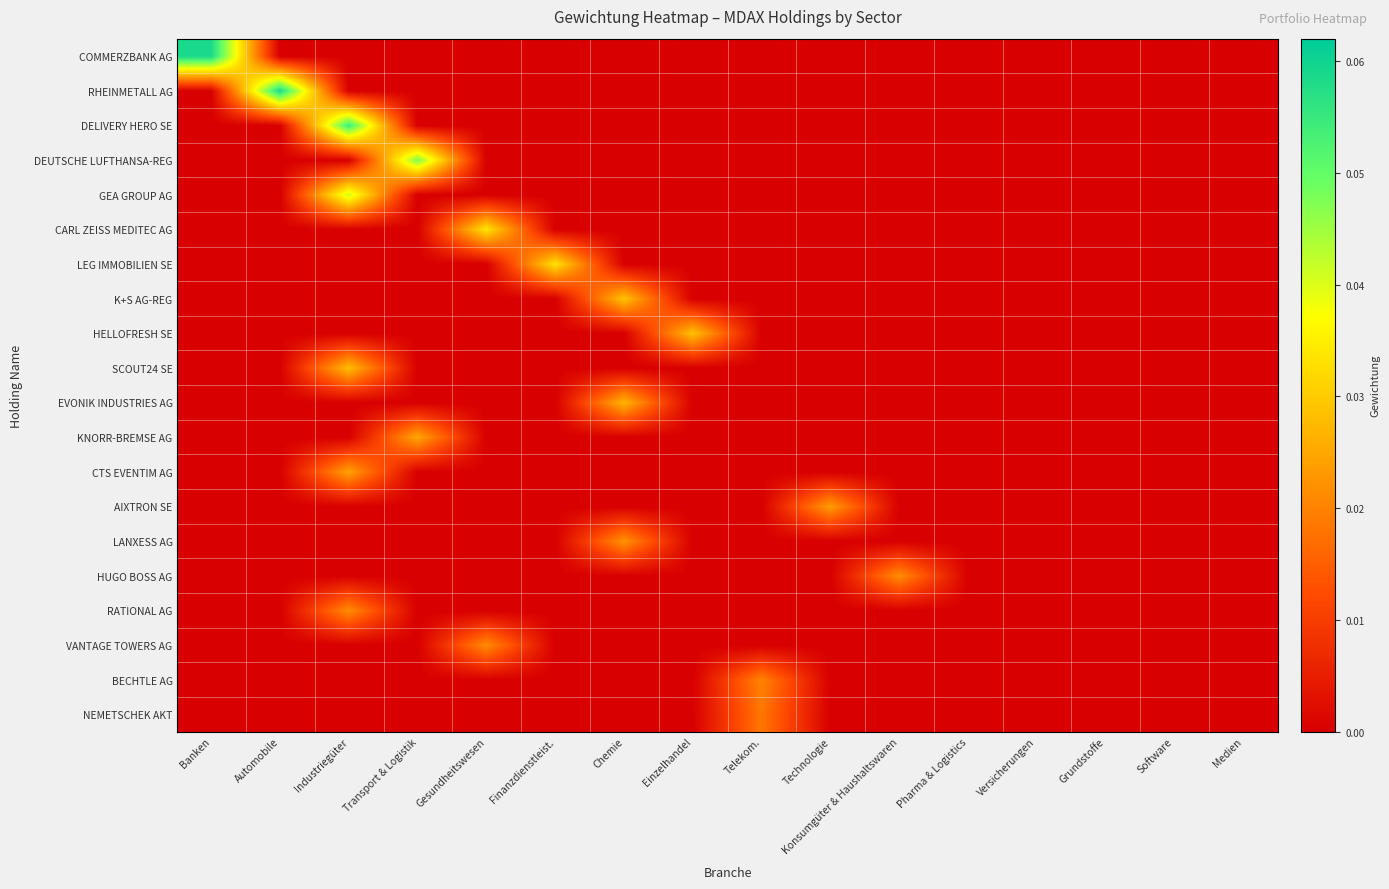

Reading left to right, extract all data points from this chart.

COMMERZBANK AG: Banken=0.1	Automobile=0.0	Industriegüter=0.0	Transport & Logistik=0.0	Gesundheitswesen=0.0	Finanzdienstleist.=0.0	Chemie=0.0	Einzelhandel=0.0	Telekom.=0.0	Technologie=0.0	Konsumgüter & Haushaltswaren=0.0	Pharma & Logistics=0.0	Versicherungen=0.0	Grundstoffe=0.0	Software=0.0	Medien=0.0
RHEINMETALL AG: Banken=0.0	Automobile=0.1	Industriegüter=0.0	Transport & Logistik=0.0	Gesundheitswesen=0.0	Finanzdienstleist.=0.0	Chemie=0.0	Einzelhandel=0.0	Telekom.=0.0	Technologie=0.0	Konsumgüter & Haushaltswaren=0.0	Pharma & Logistics=0.0	Versicherungen=0.0	Grundstoffe=0.0	Software=0.0	Medien=0.0
DELIVERY HERO SE: Banken=0.0	Automobile=0.0	Industriegüter=0.1	Transport & Logistik=0.0	Gesundheitswesen=0.0	Finanzdienstleist.=0.0	Chemie=0.0	Einzelhandel=0.0	Telekom.=0.0	Technologie=0.0	Konsumgüter & Haushaltswaren=0.0	Pharma & Logistics=0.0	Versicherungen=0.0	Grundstoffe=0.0	Software=0.0	Medien=0.0
DEUTSCHE LUFTHANSA-REG: Banken=0.0	Automobile=0.0	Industriegüter=0.0	Transport & Logistik=0.0	Gesundheitswesen=0.0	Finanzdienstleist.=0.0	Chemie=0.0	Einzelhandel=0.0	Telekom.=0.0	Technologie=0.0	Konsumgüter & Haushaltswaren=0.0	Pharma & Logistics=0.0	Versicherungen=0.0	Grundstoffe=0.0	Software=0.0	Medien=0.0
GEA GROUP AG: Banken=0.0	Automobile=0.0	Industriegüter=0.0	Transport & Logistik=0.0	Gesundheitswesen=0.0	Finanzdienstleist.=0.0	Chemie=0.0	Einzelhandel=0.0	Telekom.=0.0	Technologie=0.0	Konsumgüter & Haushaltswaren=0.0	Pharma & Logistics=0.0	Versicherungen=0.0	Grundstoffe=0.0	Software=0.0	Medien=0.0
CARL ZEISS MEDITEC AG: Banken=0.0	Automobile=0.0	Industriegüter=0.0	Transport & Logistik=0.0	Gesundheitswesen=0.0	Finanzdienstleist.=0.0	Chemie=0.0	Einzelhandel=0.0	Telekom.=0.0	Technologie=0.0	Konsumgüter & Haushaltswaren=0.0	Pharma & Logistics=0.0	Versicherungen=0.0	Grundstoffe=0.0	Software=0.0	Medien=0.0
LEG IMMOBILIEN SE: Banken=0.0	Automobile=0.0	Industriegüter=0.0	Transport & Logistik=0.0	Gesundheitswesen=0.0	Finanzdienstleist.=0.0	Chemie=0.0	Einzelhandel=0.0	Telekom.=0.0	Technologie=0.0	Konsumgüter & Haushaltswaren=0.0	Pharma & Logistics=0.0	Versicherungen=0.0	Grundstoffe=0.0	Software=0.0	Medien=0.0
K+S AG-REG: Banken=0.0	Automobile=0.0	Industriegüter=0.0	Transport & Logistik=0.0	Gesundheitswesen=0.0	Finanzdienstleist.=0.0	Chemie=0.0	Einzelhandel=0.0	Telekom.=0.0	Technologie=0.0	Konsumgüter & Haushaltswaren=0.0	Pharma & Logistics=0.0	Versicherungen=0.0	Grundstoffe=0.0	Software=0.0	Medien=0.0
HELLOFRESH SE: Banken=0.0	Automobile=0.0	Industriegüter=0.0	Transport & Logistik=0.0	Gesundheitswesen=0.0	Finanzdienstleist.=0.0	Chemie=0.0	Einzelhandel=0.0	Telekom.=0.0	Technologie=0.0	Konsumgüter & Haushaltswaren=0.0	Pharma & Logistics=0.0	Versicherungen=0.0	Grundstoffe=0.0	Software=0.0	Medien=0.0
SCOUT24 SE: Banken=0.0	Automobile=0.0	Industriegüter=0.0	Transport & Logistik=0.0	Gesundheitswesen=0.0	Finanzdienstleist.=0.0	Chemie=0.0	Einzelhandel=0.0	Telekom.=0.0	Technologie=0.0	Konsumgüter & Haushaltswaren=0.0	Pharma & Logistics=0.0	Versicherungen=0.0	Grundstoffe=0.0	Software=0.0	Medien=0.0
EVONIK INDUSTRIES AG: Banken=0.0	Automobile=0.0	Industriegüter=0.0	Transport & Logistik=0.0	Gesundheitswesen=0.0	Finanzdienstleist.=0.0	Chemie=0.0	Einzelhandel=0.0	Telekom.=0.0	Technologie=0.0	Konsumgüter & Haushaltswaren=0.0	Pharma & Logistics=0.0	Versicherungen=0.0	Grundstoffe=0.0	Software=0.0	Medien=0.0
KNORR-BREMSE AG: Banken=0.0	Automobile=0.0	Industriegüter=0.0	Transport & Logistik=0.0	Gesundheitswesen=0.0	Finanzdienstleist.=0.0	Chemie=0.0	Einzelhandel=0.0	Telekom.=0.0	Technologie=0.0	Konsumgüter & Haushaltswaren=0.0	Pharma & Logistics=0.0	Versicherungen=0.0	Grundstoffe=0.0	Software=0.0	Medien=0.0
CTS EVENTIM AG: Banken=0.0	Automobile=0.0	Industriegüter=0.0	Transport & Logistik=0.0	Gesundheitswesen=0.0	Finanzdienstleist.=0.0	Chemie=0.0	Einzelhandel=0.0	Telekom.=0.0	Technologie=0.0	Konsumgüter & Haushaltswaren=0.0	Pharma & Logistics=0.0	Versicherungen=0.0	Grundstoffe=0.0	Software=0.0	Medien=0.0
AIXTRON SE: Banken=0.0	Automobile=0.0	Industriegüter=0.0	Transport & Logistik=0.0	Gesundheitswesen=0.0	Finanzdienstleist.=0.0	Chemie=0.0	Einzelhandel=0.0	Telekom.=0.0	Technologie=0.0	Konsumgüter & Haushaltswaren=0.0	Pharma & Logistics=0.0	Versicherungen=0.0	Grundstoffe=0.0	Software=0.0	Medien=0.0
LANXESS AG: Banken=0.0	Automobile=0.0	Industriegüter=0.0	Transport & Logistik=0.0	Gesundheitswesen=0.0	Finanzdienstleist.=0.0	Chemie=0.0	Einzelhandel=0.0	Telekom.=0.0	Technologie=0.0	Konsumgüter & Haushaltswaren=0.0	Pharma & Logistics=0.0	Versicherungen=0.0	Grundstoffe=0.0	Software=0.0	Medien=0.0
HUGO BOSS AG: Banken=0.0	Automobile=0.0	Industriegüter=0.0	Transport & Logistik=0.0	Gesundheitswesen=0.0	Finanzdienstleist.=0.0	Chemie=0.0	Einzelhandel=0.0	Telekom.=0.0	Technologie=0.0	Konsumgüter & Haushaltswaren=0.0	Pharma & Logistics=0.0	Versicherungen=0.0	Grundstoffe=0.0	Software=0.0	Medien=0.0
RATIONAL AG: Banken=0.0	Automobile=0.0	Industriegüter=0.0	Transport & Logistik=0.0	Gesundheitswesen=0.0	Finanzdienstleist.=0.0	Chemie=0.0	Einzelhandel=0.0	Telekom.=0.0	Technologie=0.0	Konsumgüter & Haushaltswaren=0.0	Pharma & Logistics=0.0	Versicherungen=0.0	Grundstoffe=0.0	Software=0.0	Medien=0.0
VANTAGE TOWERS AG: Banken=0.0	Automobile=0.0	Industriegüter=0.0	Transport & Logistik=0.0	Gesundheitswesen=0.0	Finanzdienstleist.=0.0	Chemie=0.0	Einzelhandel=0.0	Telekom.=0.0	Technologie=0.0	Konsumgüter & Haushaltswaren=0.0	Pharma & Logistics=0.0	Versicherungen=0.0	Grundstoffe=0.0	Software=0.0	Medien=0.0
BECHTLE AG: Banken=0.0	Automobile=0.0	Industriegüter=0.0	Transport & Logistik=0.0	Gesundheitswesen=0.0	Finanzdienstleist.=0.0	Chemie=0.0	Einzelhandel=0.0	Telekom.=0.0	Technologie=0.0	Konsumgüter & Haushaltswaren=0.0	Pharma & Logistics=0.0	Versicherungen=0.0	Grundstoffe=0.0	Software=0.0	Medien=0.0
NEMETSCHEK AKT: Banken=0.0	Automobile=0.0	Industriegüter=0.0	Transport & Logistik=0.0	Gesundheitswesen=0.0	Finanzdienstleist.=0.0	Chemie=0.0	Einzelhandel=0.0	Telekom.=0.0	Technologie=0.0	Konsumgüter & Haushaltswaren=0.0	Pharma & Logistics=0.0	Versicherungen=0.0	Grundstoffe=0.0	Software=0.0	Medien=0.0